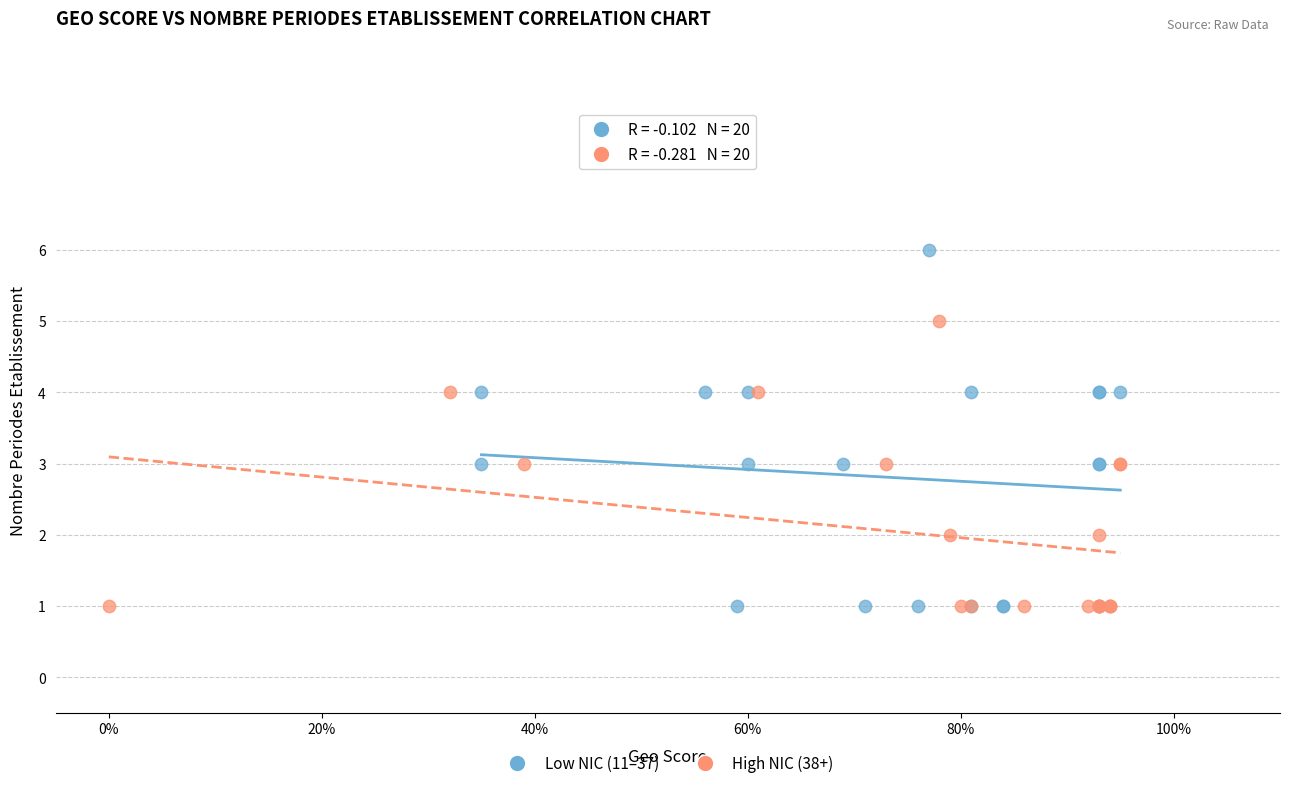

What are all the series names shown in the legend?

Low NIC (11–37), High NIC (38+)